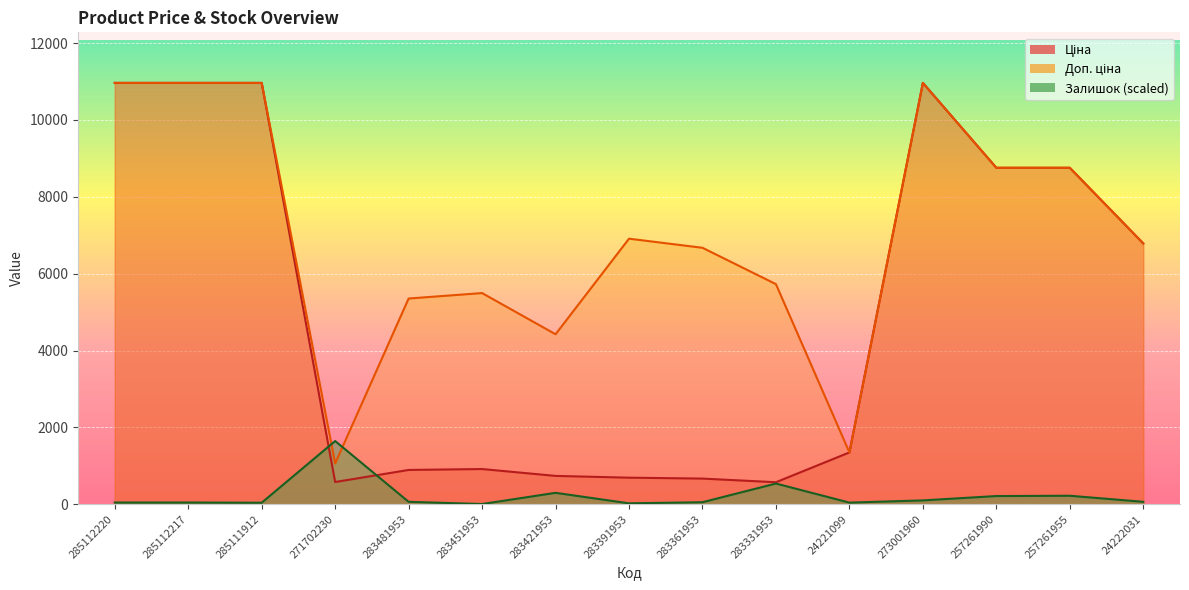

Which series ends up on top after the final intersection of Доп. ціна and Залишок?

Доп. ціна